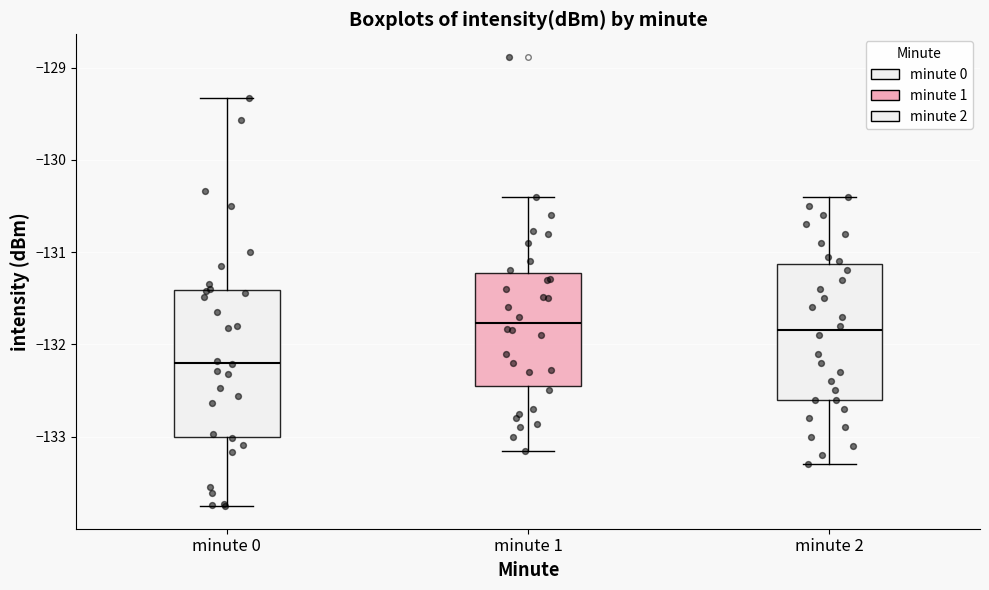

Where does the lower whisker of the box for minute 0 end on the y-axis? The values are not printed on the chart, so give them approximately, as read against the axis.

-133.8